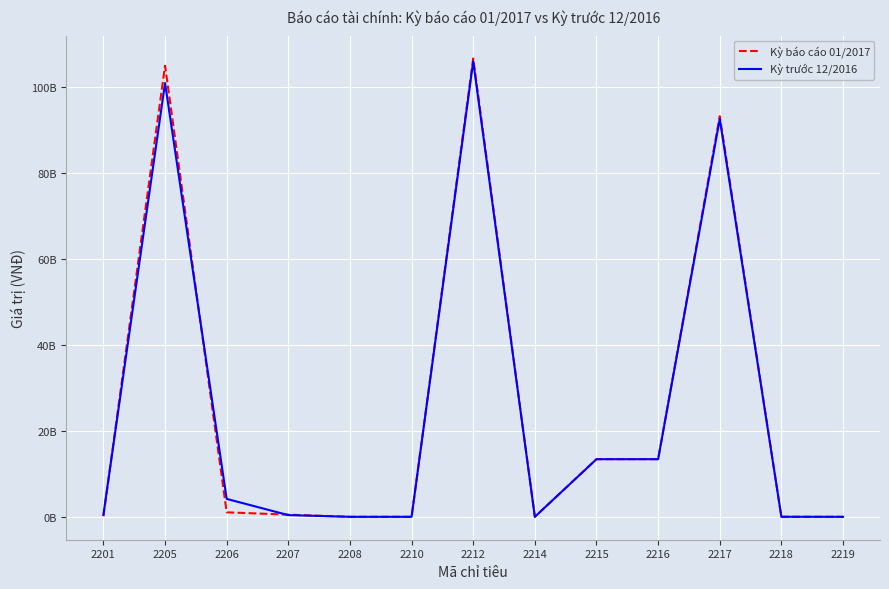

Reading right to left, extract all data points from this chart.

Kỳ báo cáo 01/2017: 10876	8579020	93306813909	13428443575	13428443575	0	106735257484	0	0	503979022	1041965191	105060624809	128688462
Kỳ trước 12/2016: 10805	8575633	92664125028	13418105416	13418105416	0	106082230444	0	0	394230195	4168711413	101029888587	489400249